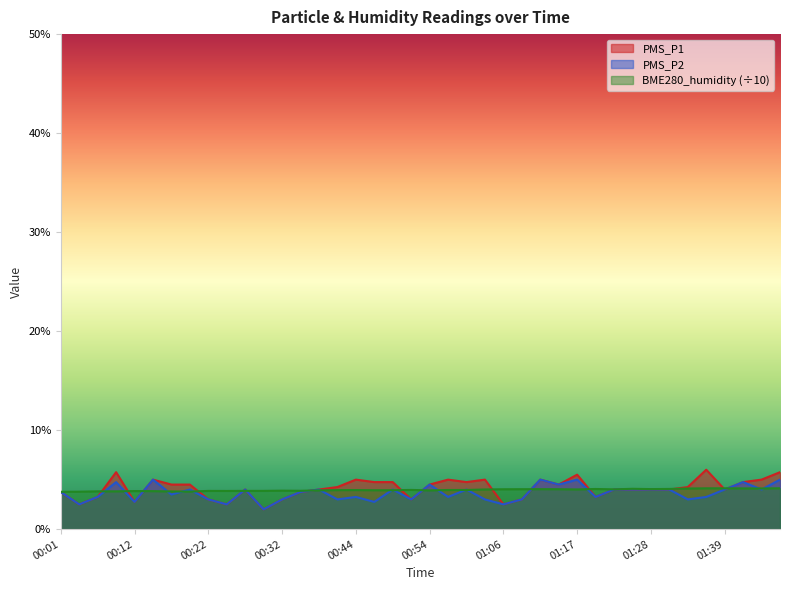

At how many categories does at least one series exceed 4?

28